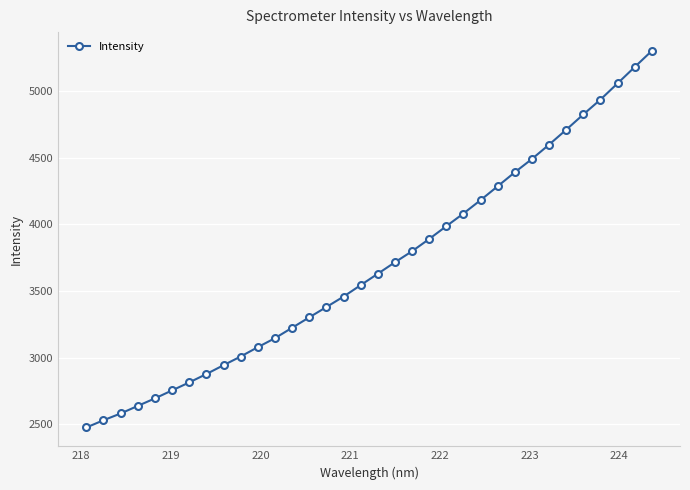

How many series are shown in this chart?

1